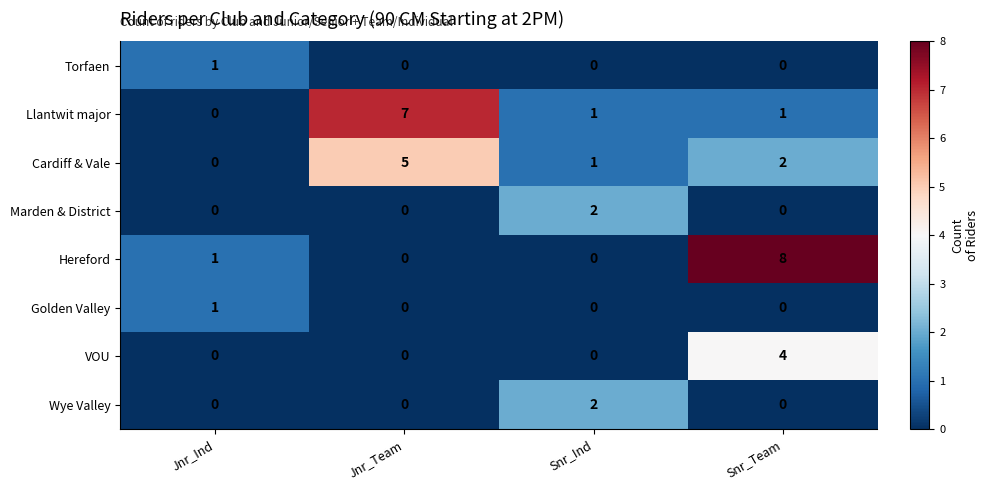

Count the Marden & District values in the range 0 to 2.

4